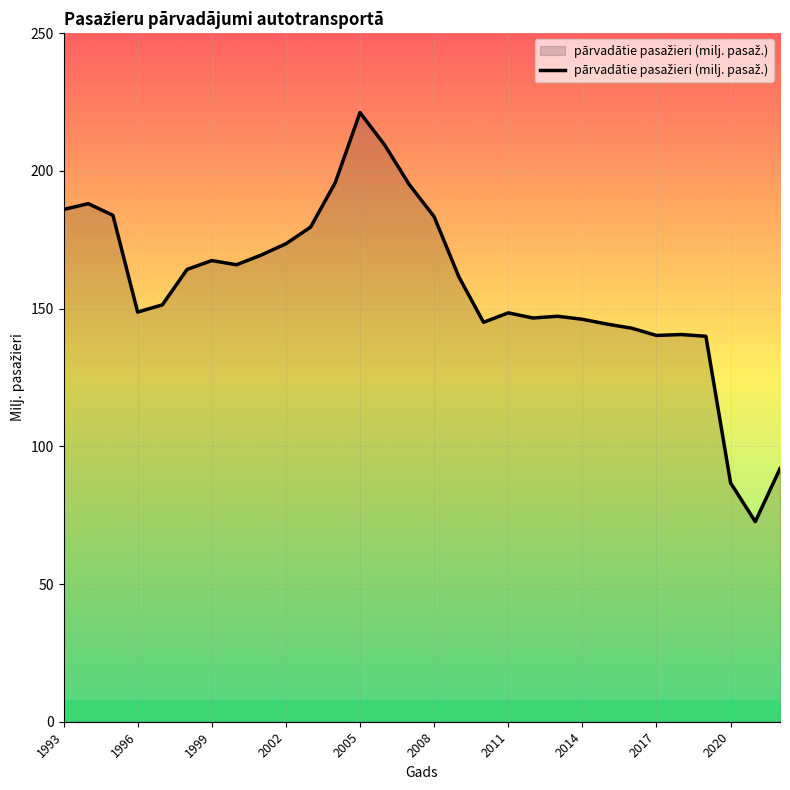

What is the difference between the maximum and minimum values?

148.5